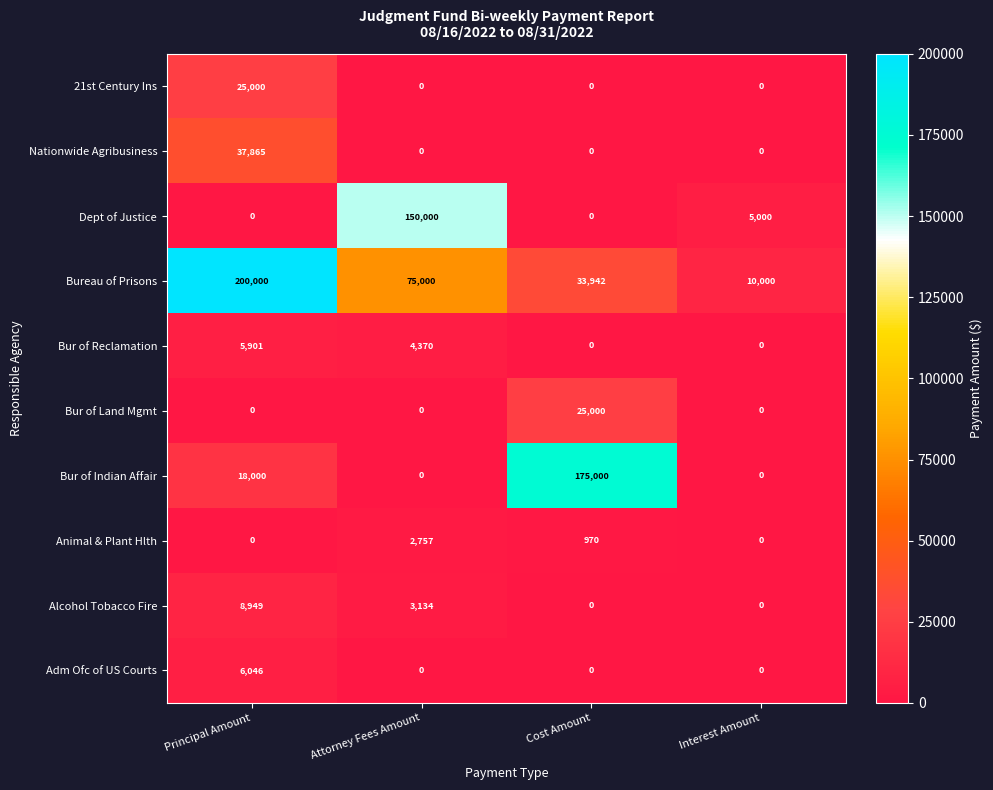

How many data points in Alcohol Tobacco Fire are less than 3134?

2